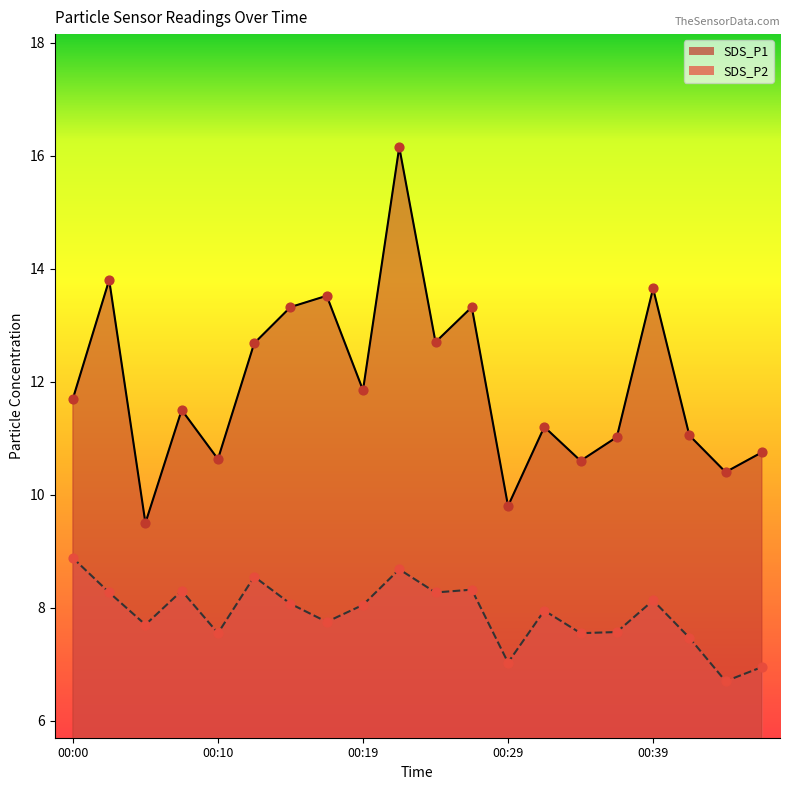

Which series contains the highest Y value?

SDS_P1